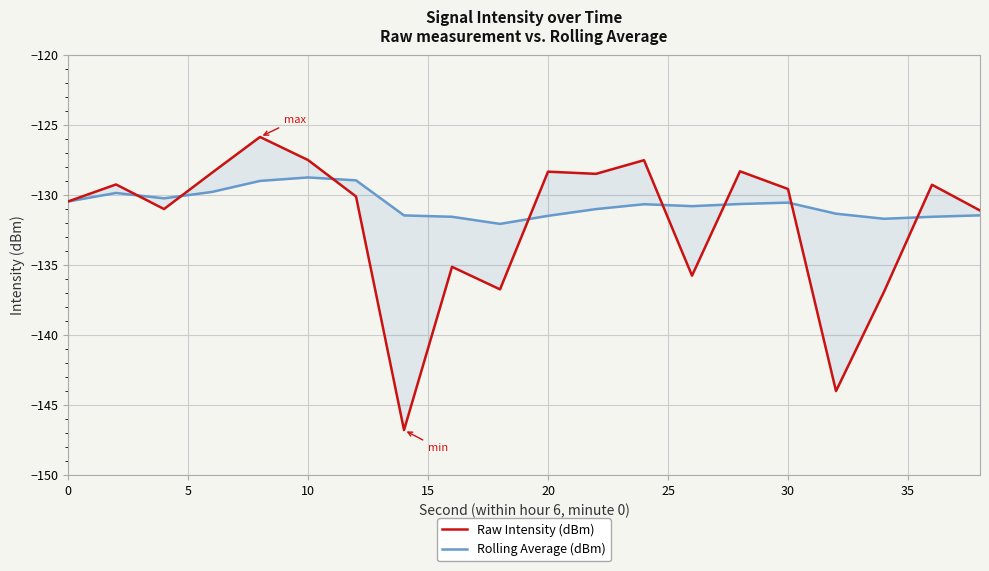

What is the minimum value for Rolling Average (dBm)?

-132.0